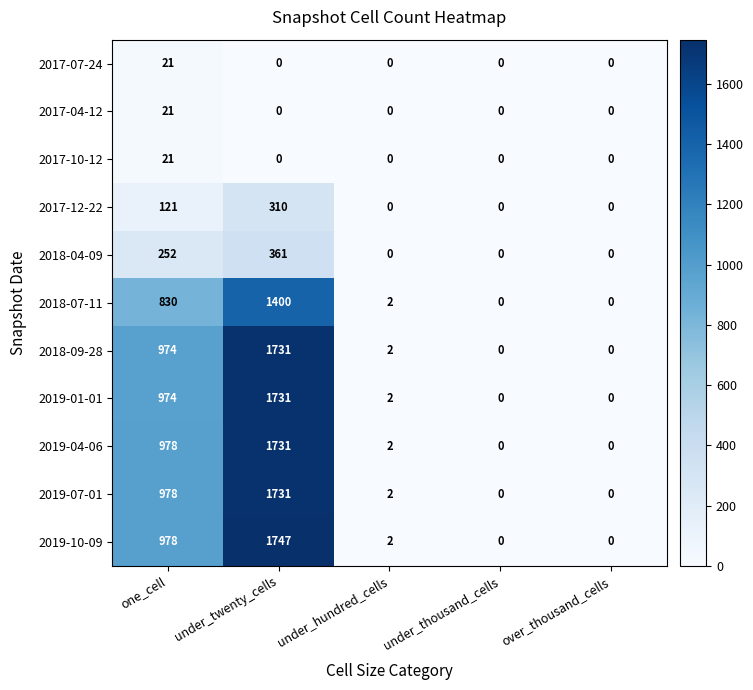

Which series has the largest total across all categories?

2019-10-09